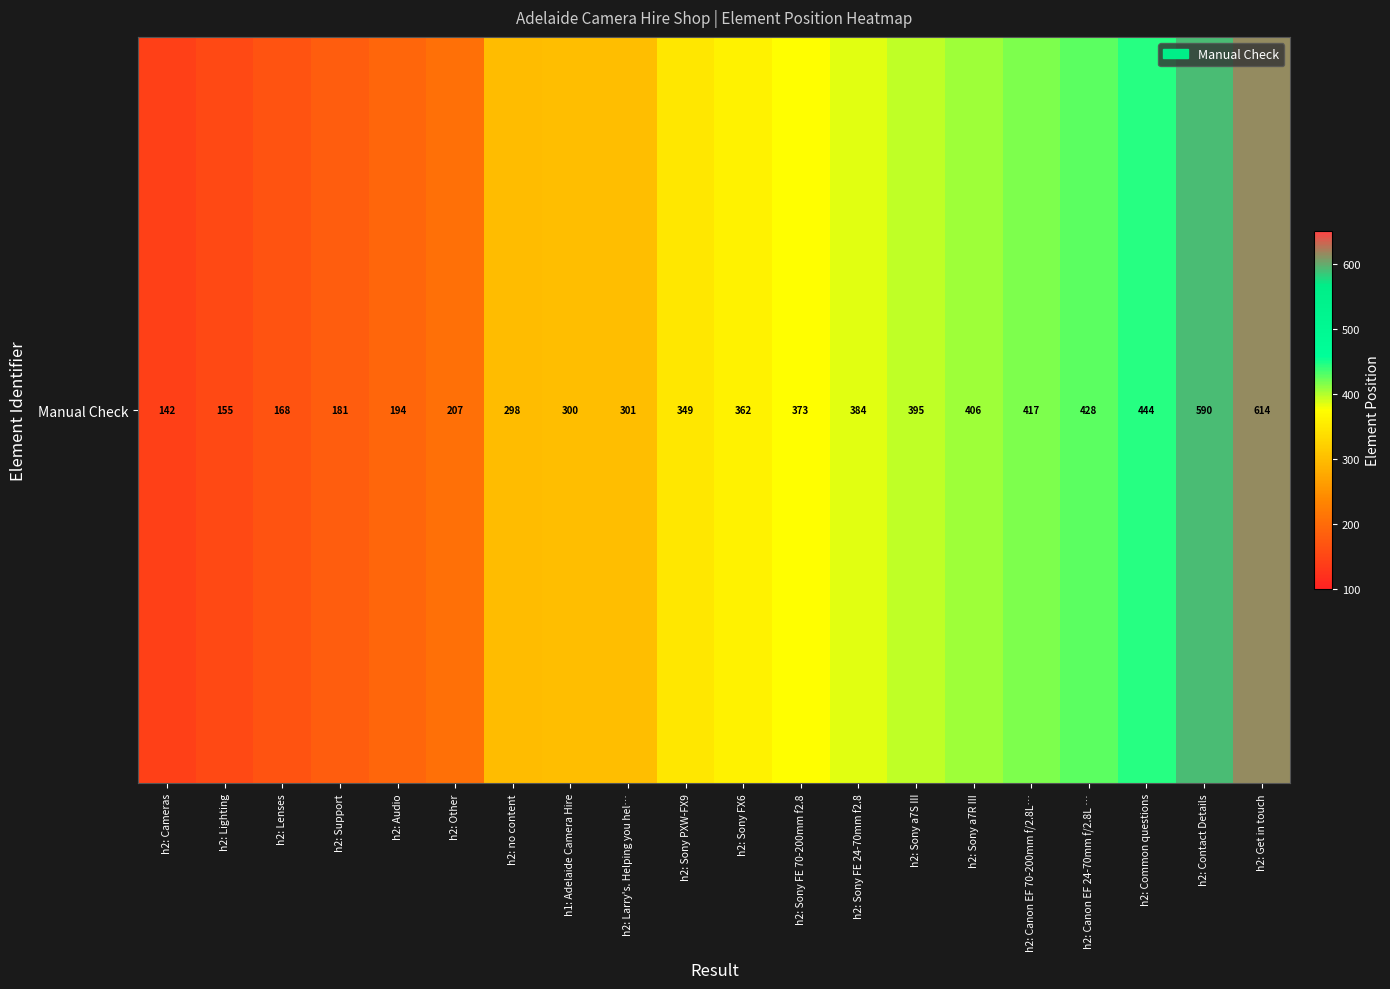

Rank the categories by value from lowest to highest.

h2: Cameras, h2: Lighting, h2: Lenses, h2: Support, h2: Audio, h2: Other, h2: no content, h1: Adelaide Camera Hire, h2: Larry's. Helping you hel…, h2: Sony PXW-FX9, h2: Sony FX6, h2: Sony FE 70-200mm f2.8, h2: Sony FE 24-70mm f2.8, h2: Sony a7S III, h2: Sony a7R III, h2: Canon EF 70-200mm f/2.8L…, h2: Canon EF 24-70mm f/2.8L …, h2: Common questions, h2: Contact Details, h2: Get in touch